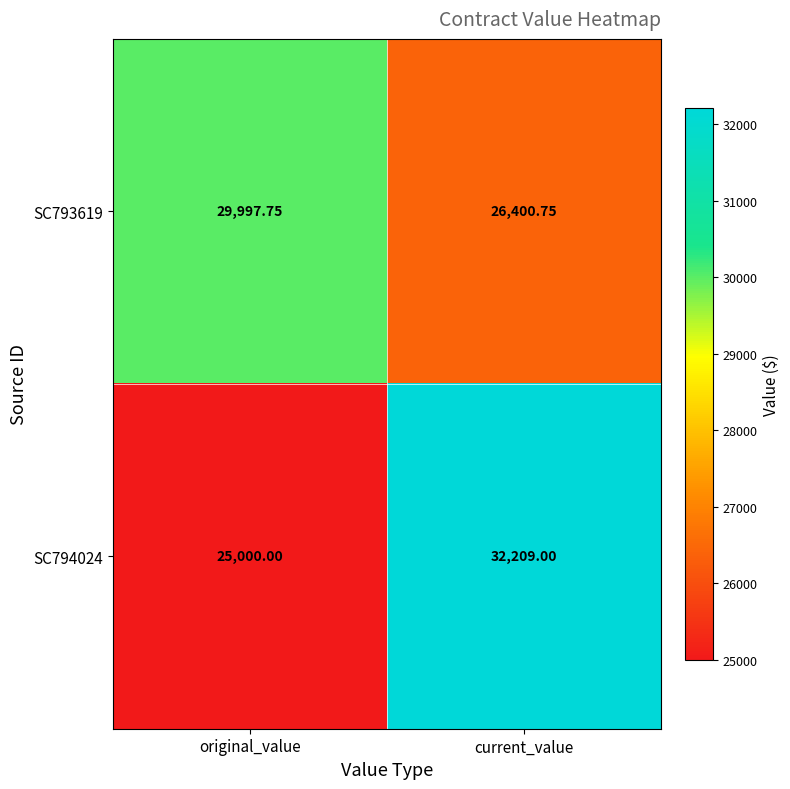

How many series are shown in this chart?

2